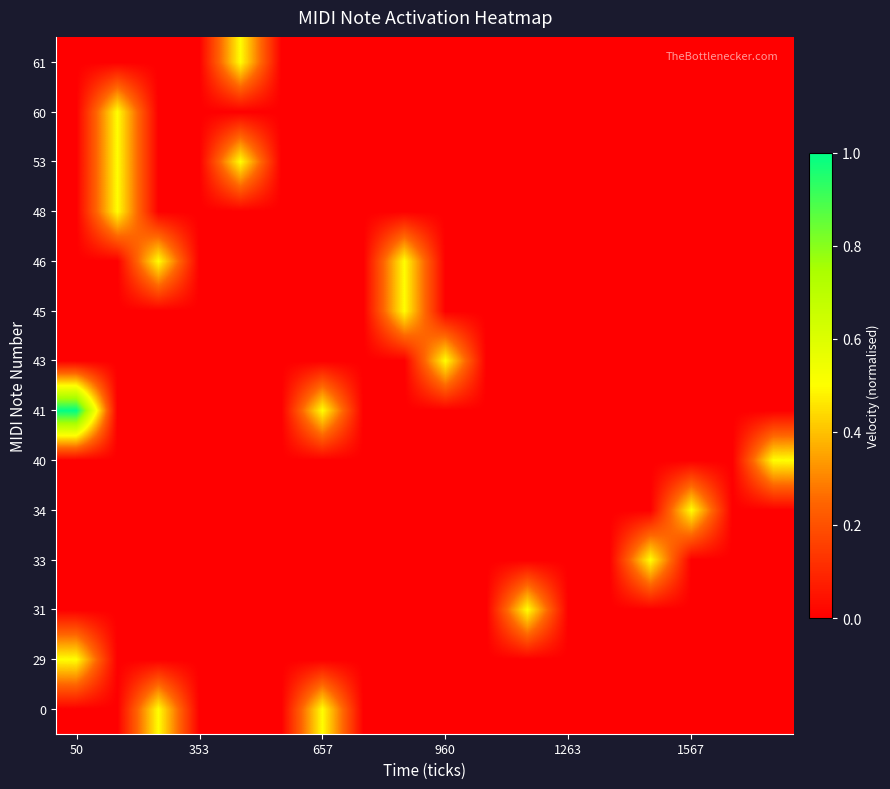

At which category is the sum across all series the highest?

50